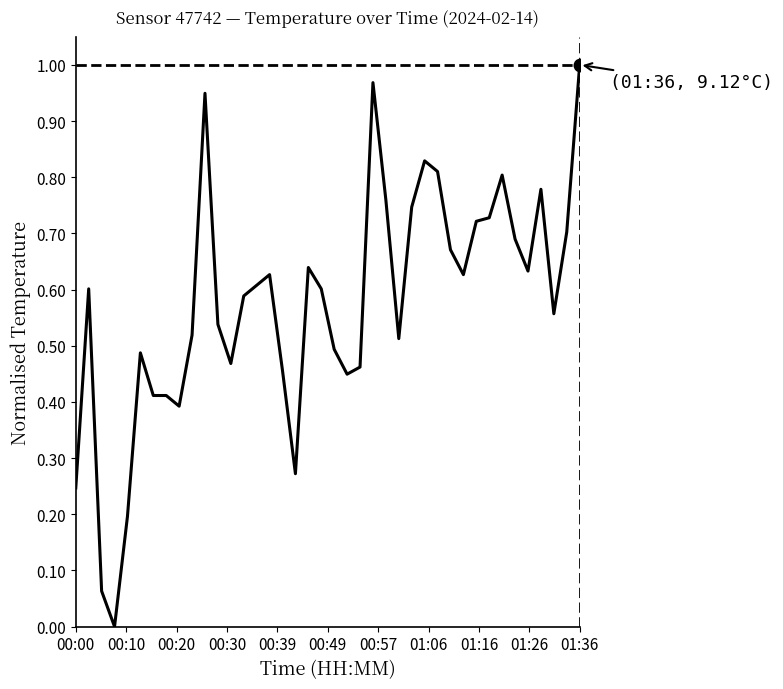

At which category does the chart reach its peak across all series?

01:36